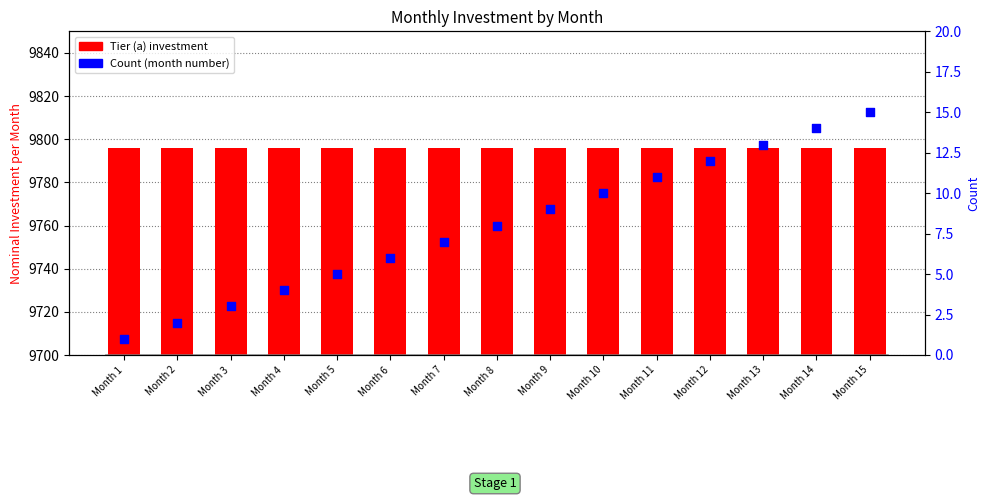

Which series has the largest total across all categories?

Tier (a)